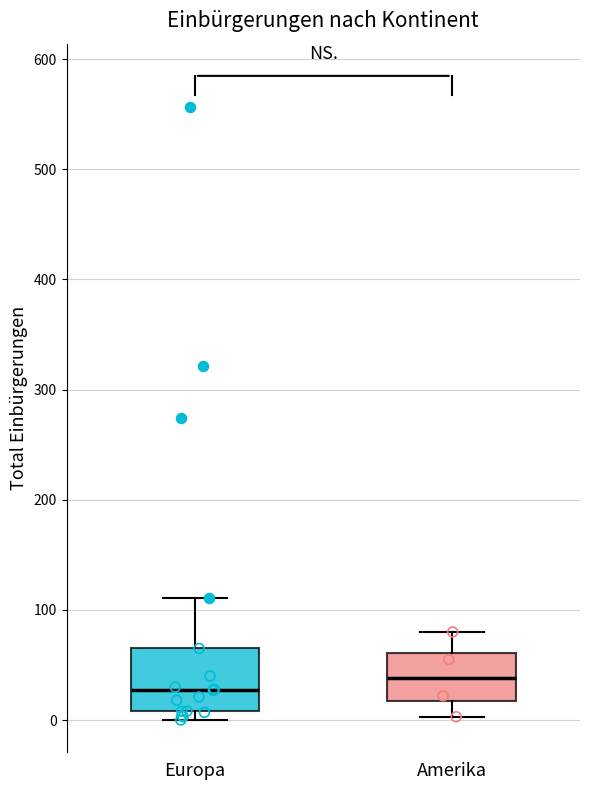

Comparing the boxes themselves (not the whiskers), which one is the tallest?

Europa